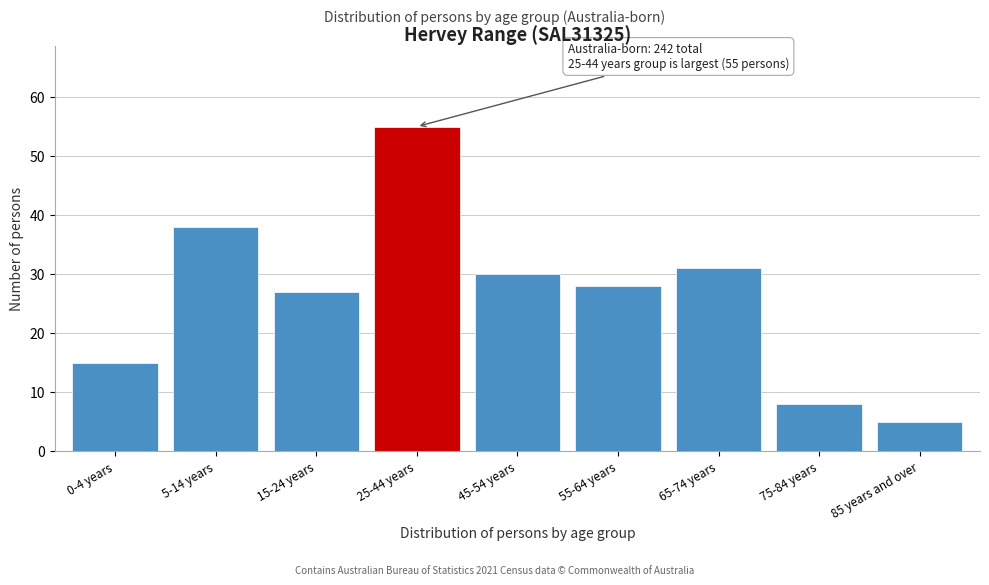

Reading left to right, what are all the values shown in this chart?

0-4 years=15	5-14 years=38	15-24 years=27	25-44 years=55	45-54 years=30	55-64 years=28	65-74 years=31	75-84 years=8	85 years and over=5